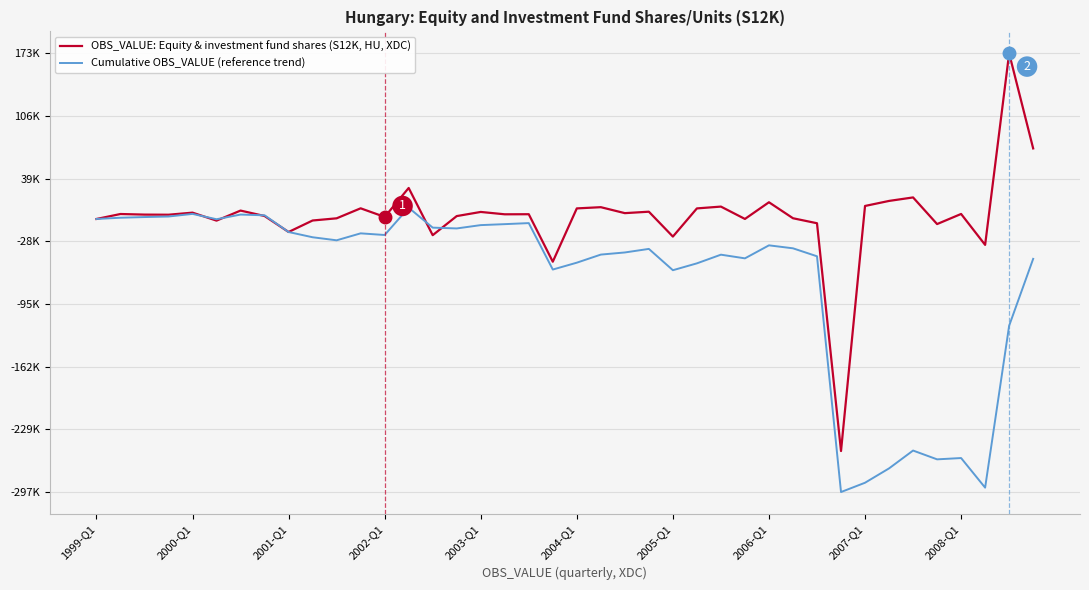

At how many categories does at least one series exceed 89665?

1